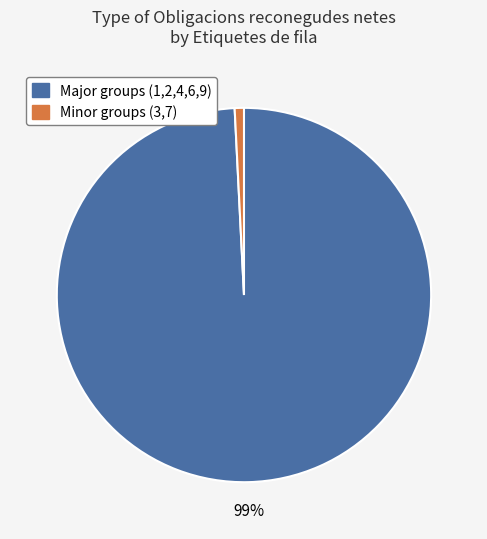

Is there a majority slice in this chart?

Yes